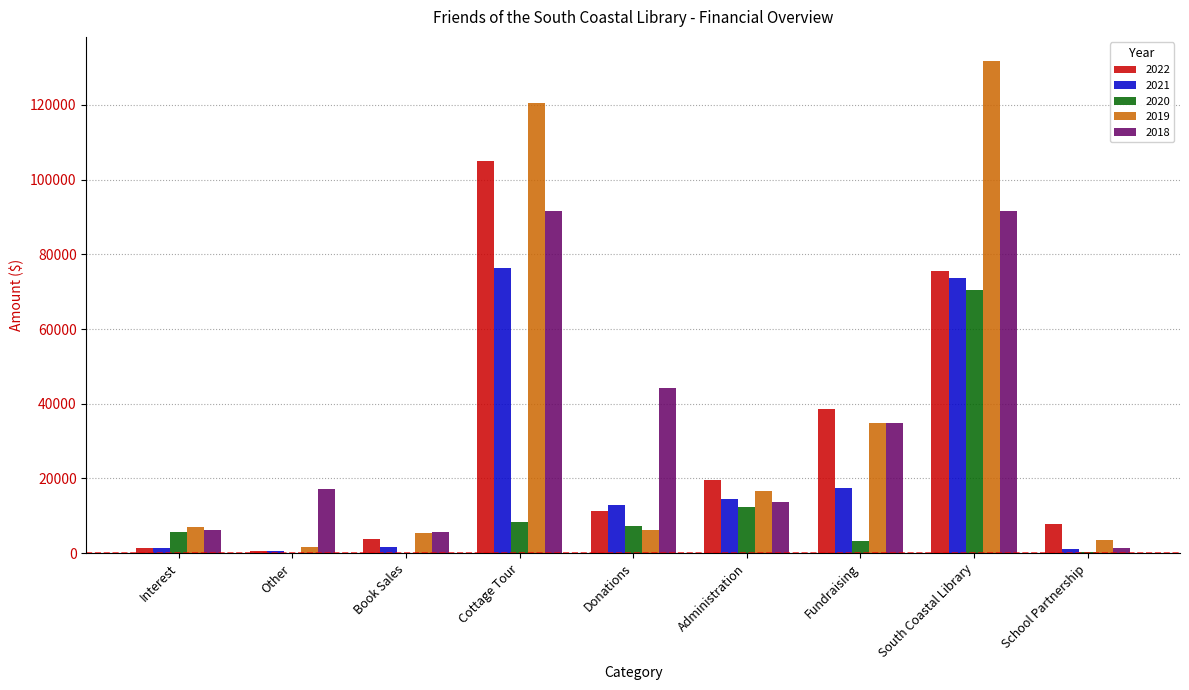

What is the total value across all series at Cottage Tour?

401881